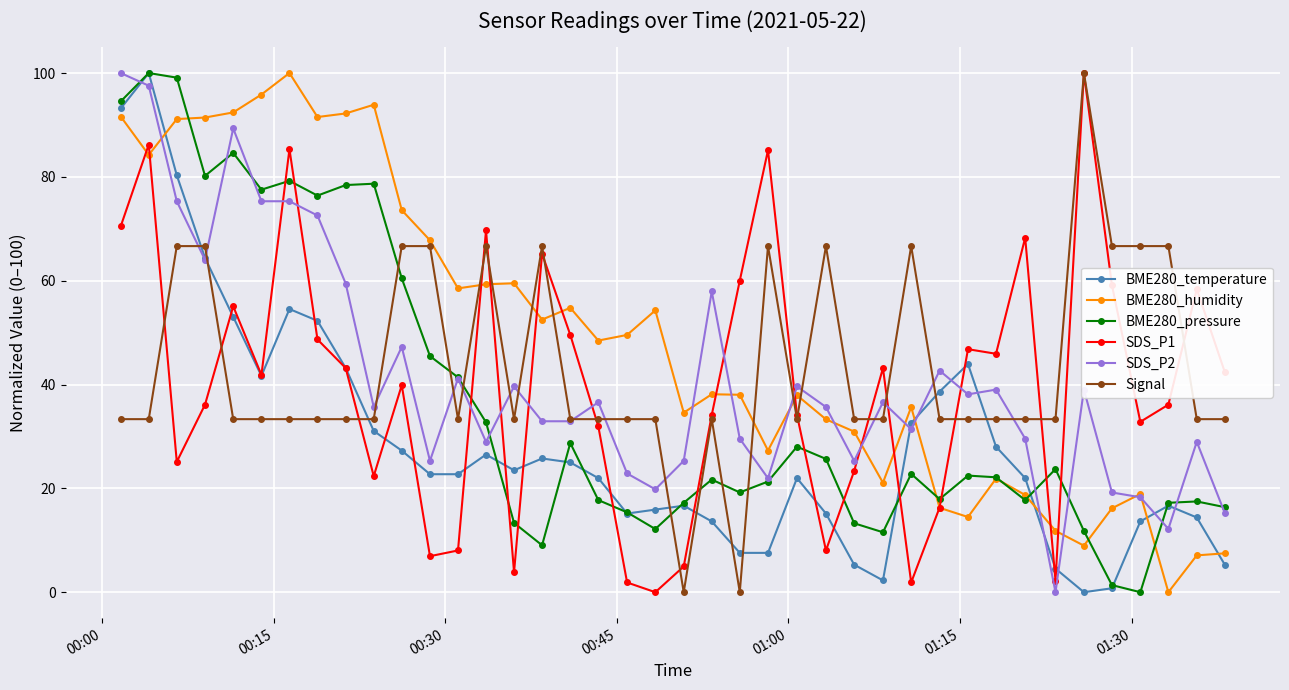

What is the highest value of the SDS_P1 series?

100.0